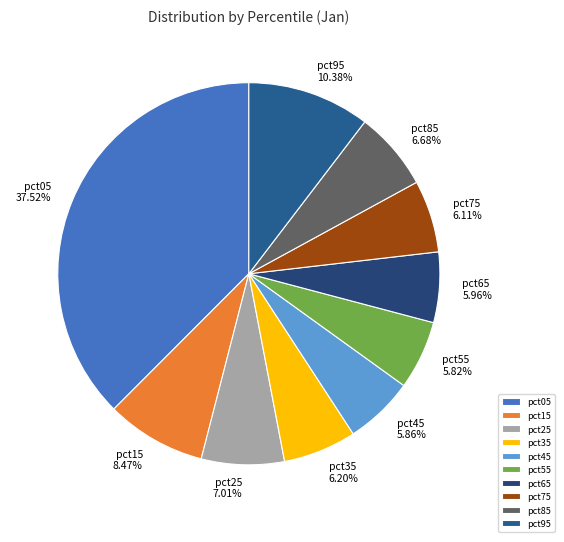

The pct35 slice represents 6% of the pie. True or false?

True